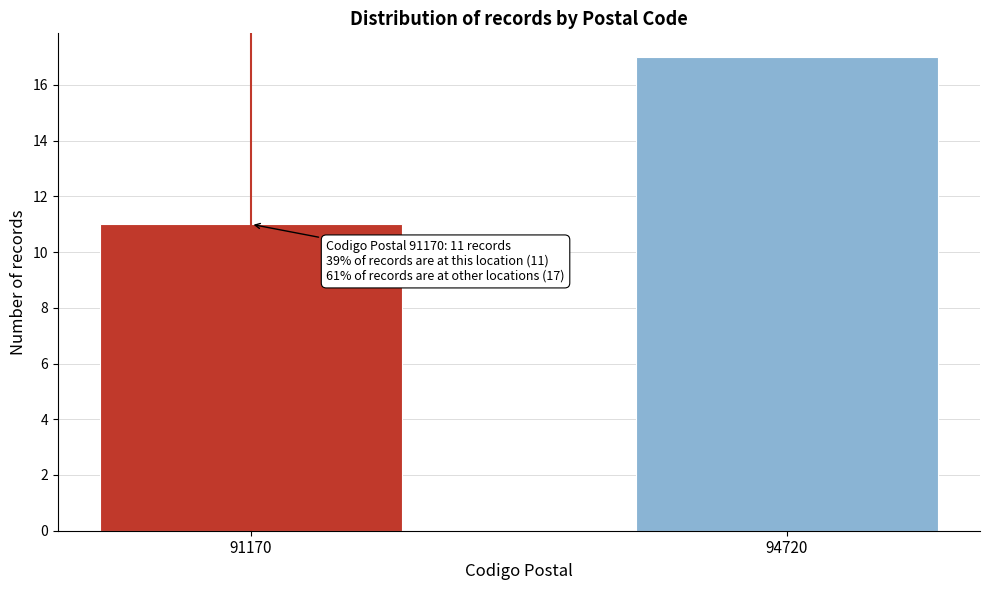

Reading left to right, what are all the values shown in this chart?

91170=11	94720=17